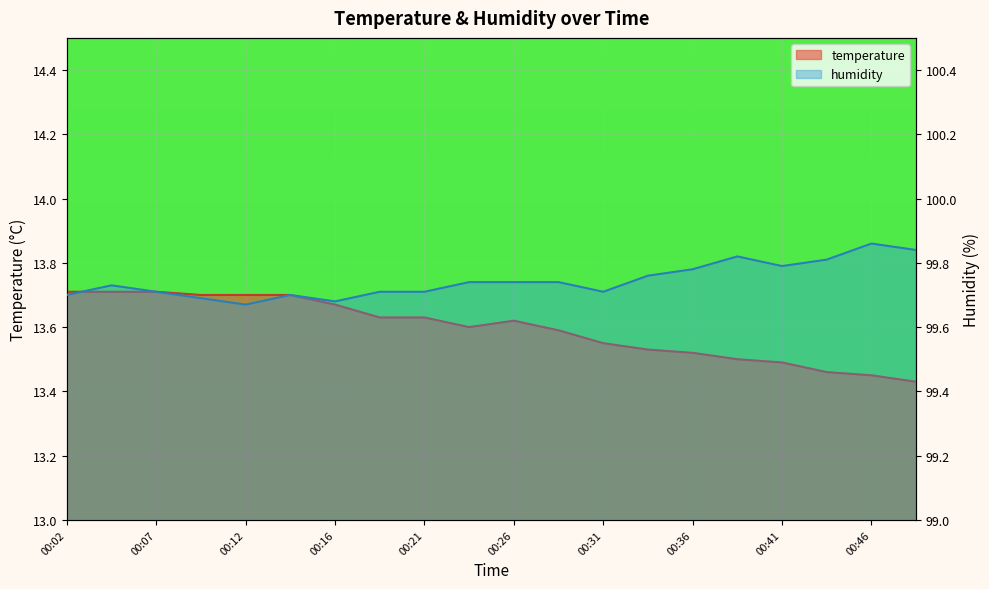

What is the maximum value for temperature?

13.7